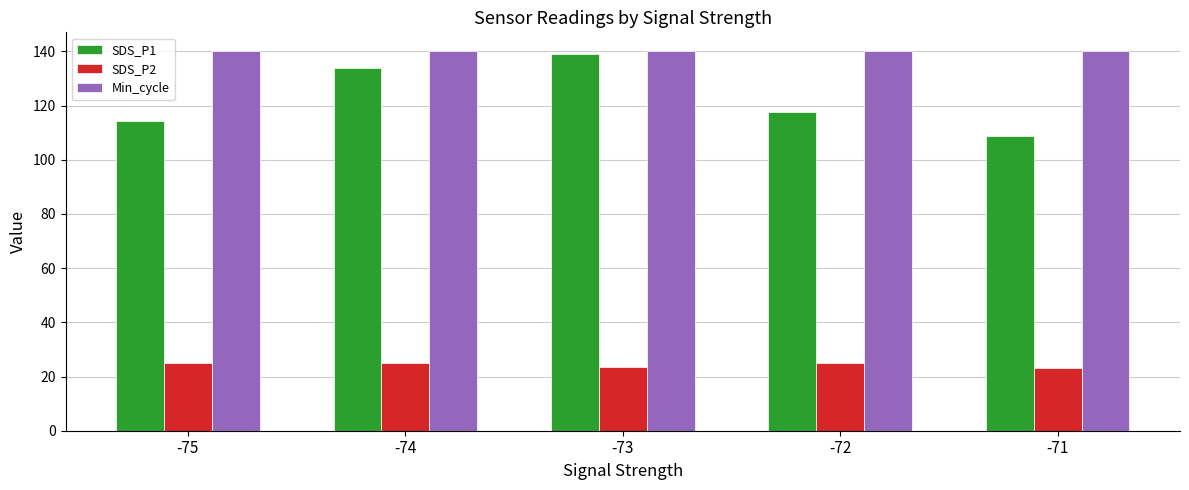

What is the total value across all series at -73?

302.3